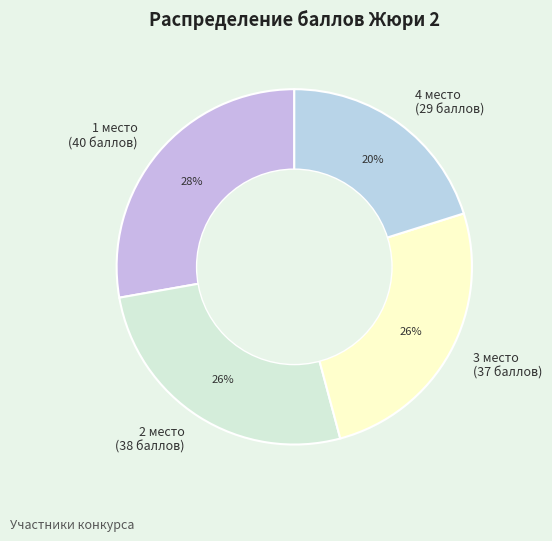

What is the largest slice in the pie chart?

1